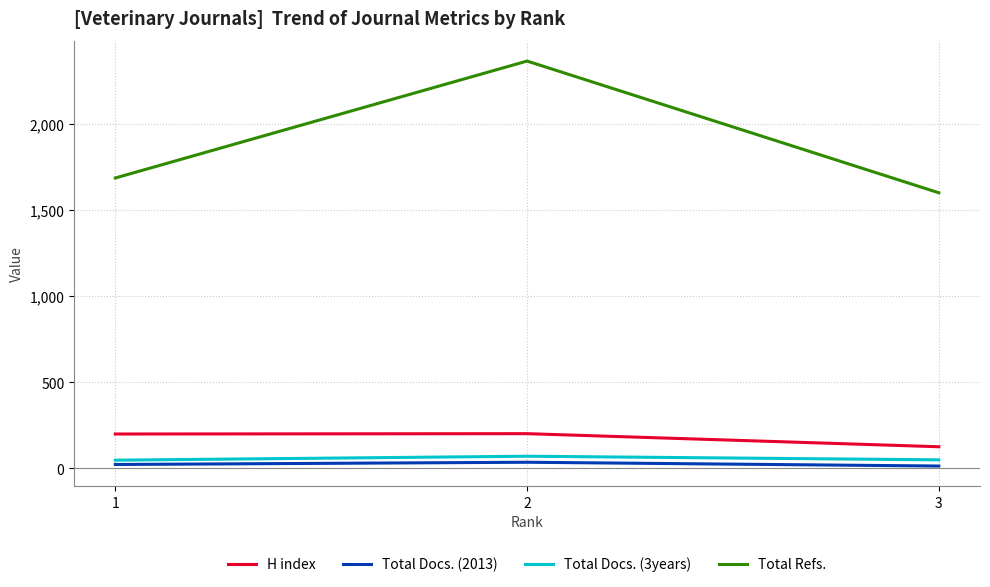

Does the chart have visible grid lines?

Yes